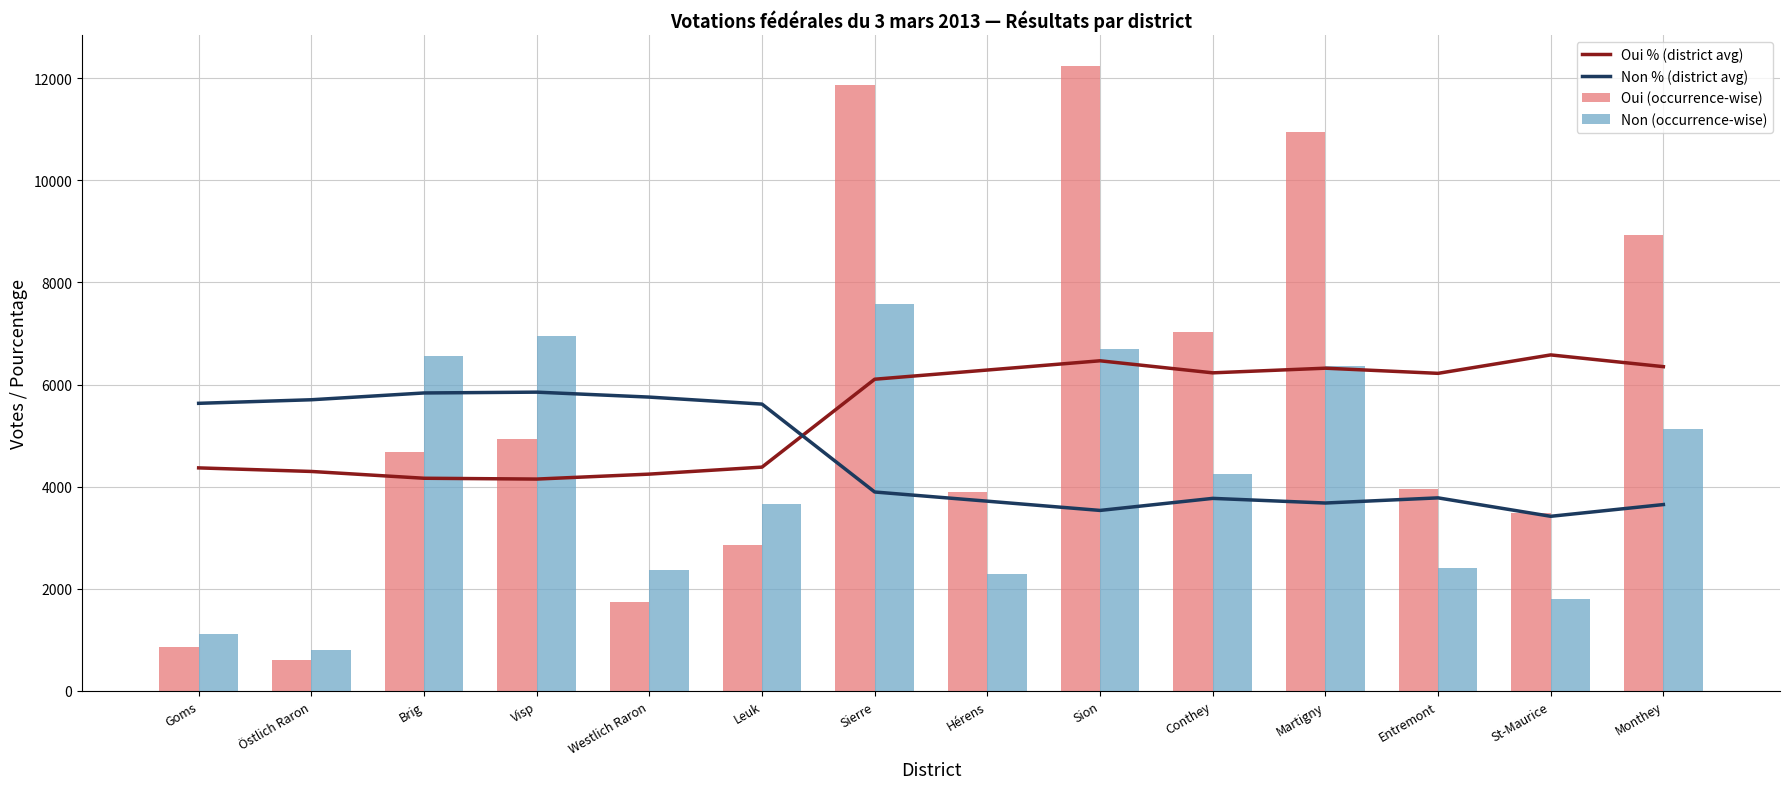

What is the label of the 12th bar from the right?

Brig